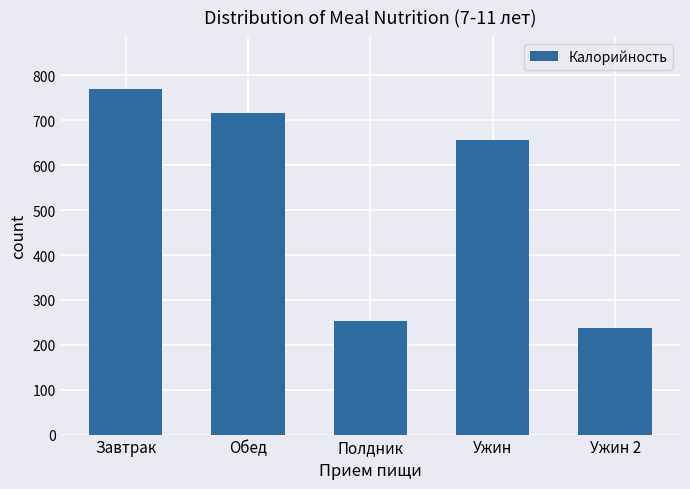

Reading left to right, what are all the values shown in this chart?

770	717	252	656	237